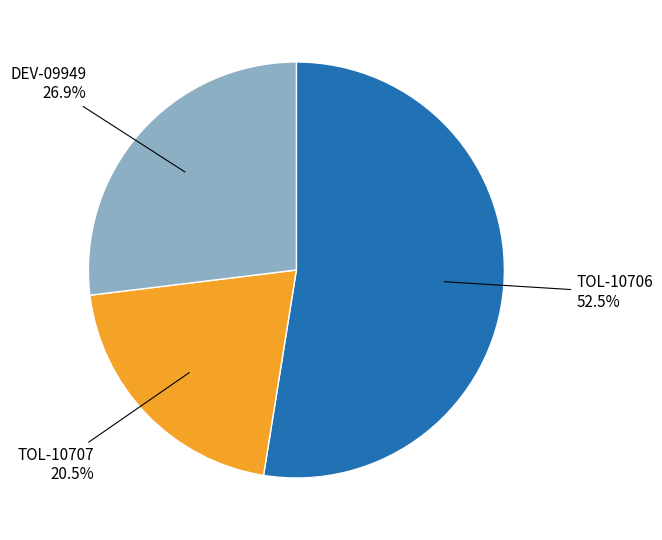

To the nearest percent, what is the average slice percentage?

33%